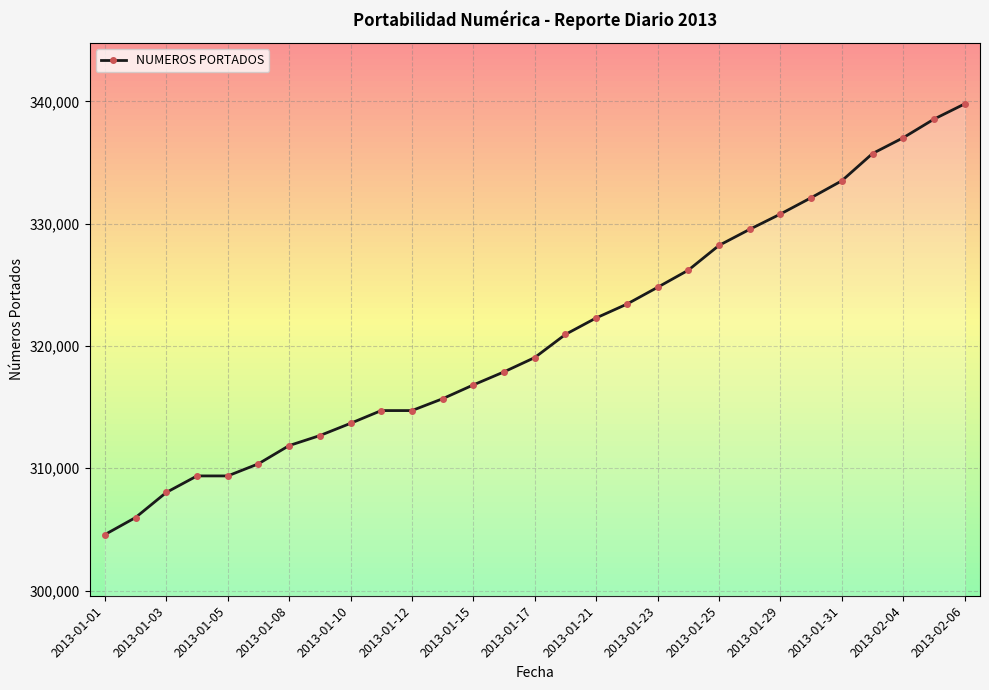

What is the value of the 3rd point from the left?

308019